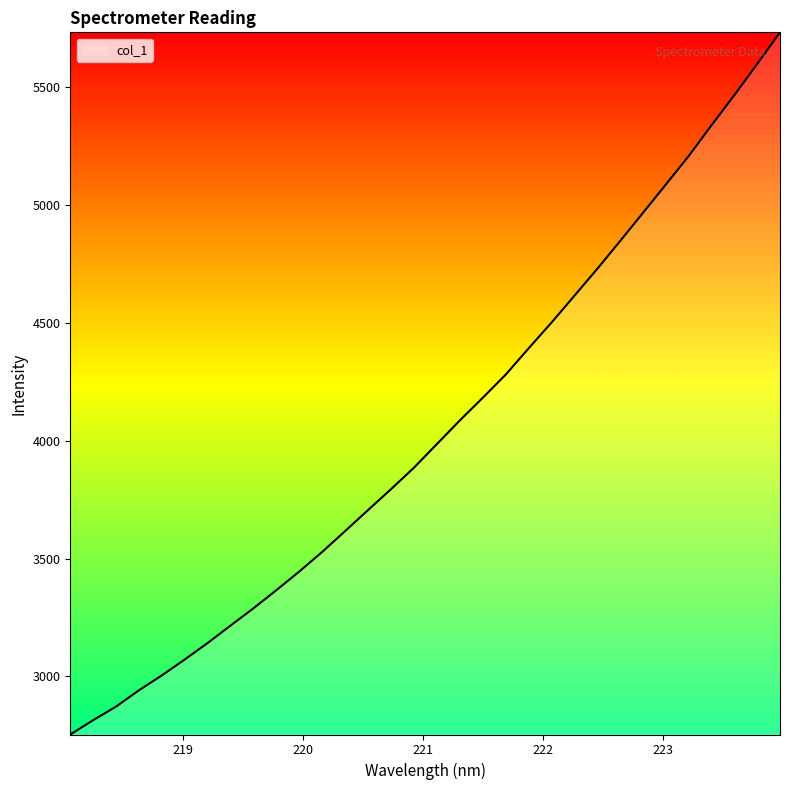

What is the minimum value shown in the chart?

2753.7